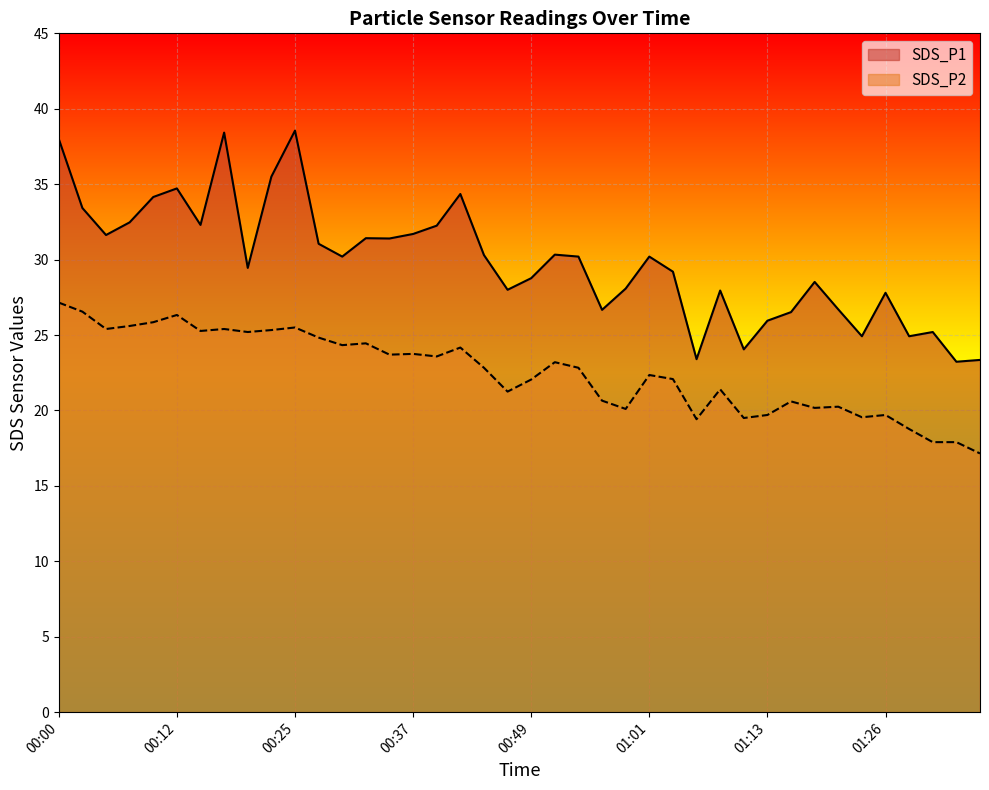

True or false: SDS_P2 has a value of 16.7 at 00:05.

False